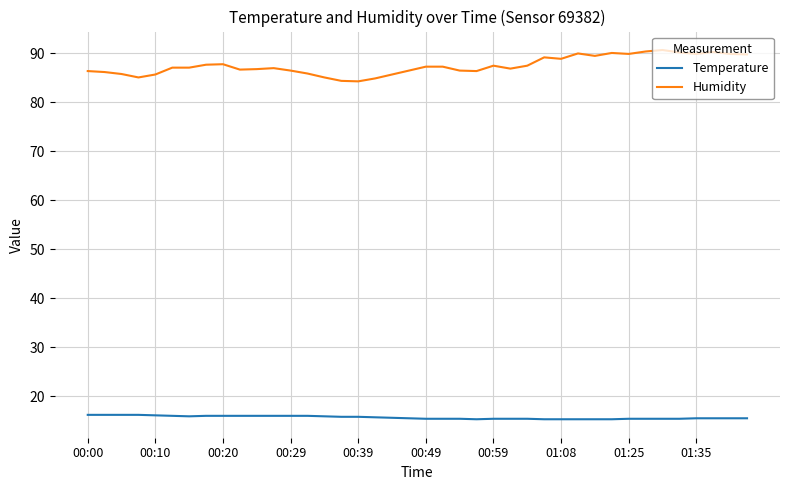

True or false: Temperature and Humidity intersect in this chart.

False